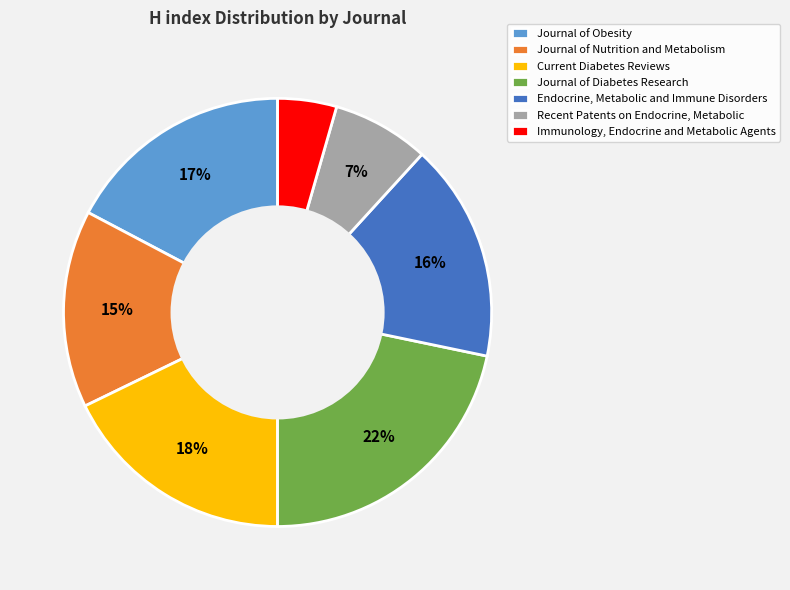

The Immunology, Endocrine and Metabolic Agents slice represents 10% of the pie. True or false?

False